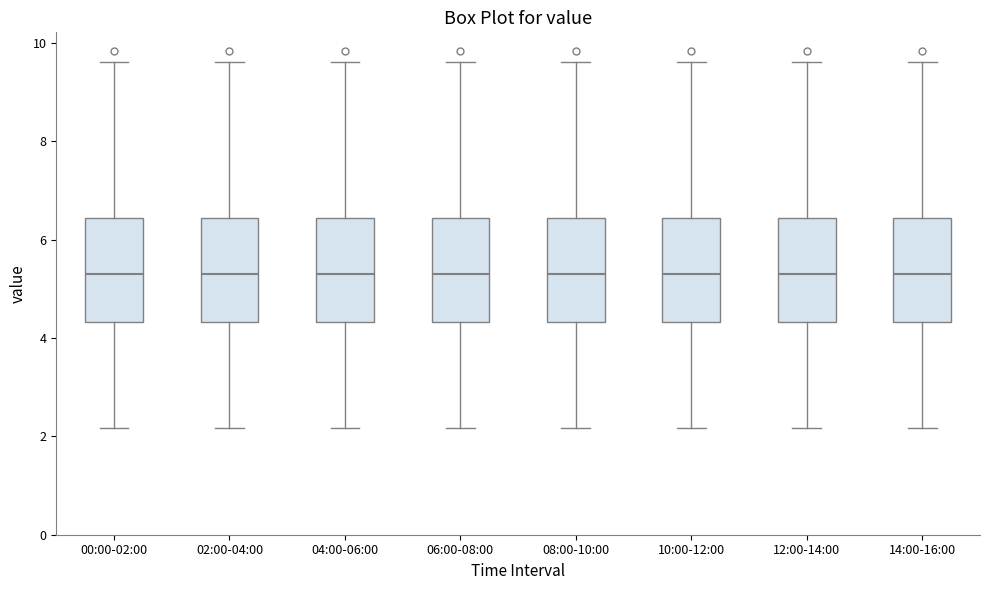

Reading left to right, read every box against the y-axis: the position of its median line, the range the box covers, and the ends of its whiskers. The values are not printed on the chart, so give them approximately, as read against the axis.

00:00-02:00: median 5.4, box 4.4 to 6.4, whiskers 2.2 to 9.6
02:00-04:00: median 5.4, box 4.4 to 6.4, whiskers 2.2 to 9.6
04:00-06:00: median 5.4, box 4.4 to 6.4, whiskers 2.2 to 9.6
06:00-08:00: median 5.4, box 4.4 to 6.4, whiskers 2.2 to 9.6
08:00-10:00: median 5.4, box 4.4 to 6.4, whiskers 2.2 to 9.6
10:00-12:00: median 5.4, box 4.4 to 6.4, whiskers 2.2 to 9.6
12:00-14:00: median 5.4, box 4.4 to 6.4, whiskers 2.2 to 9.6
14:00-16:00: median 5.4, box 4.4 to 6.4, whiskers 2.2 to 9.6